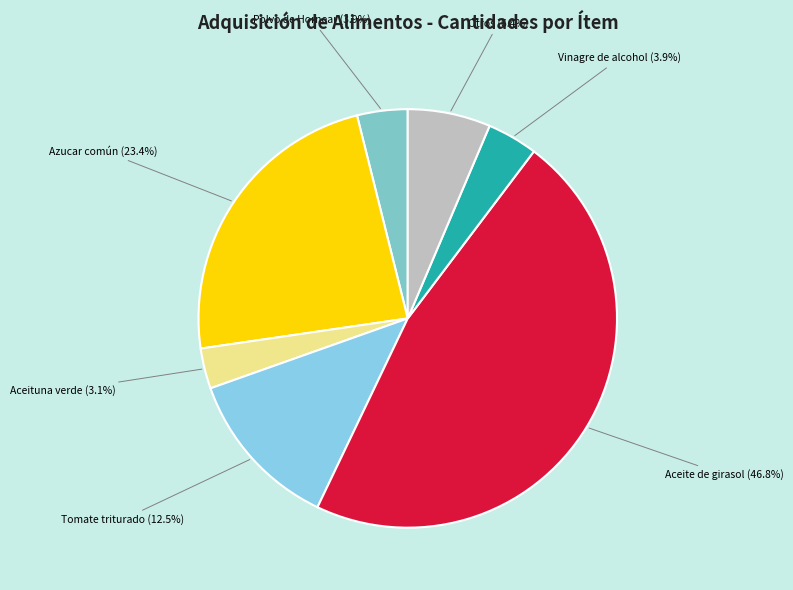

Is there any slice that represents more than half of the pie?

No